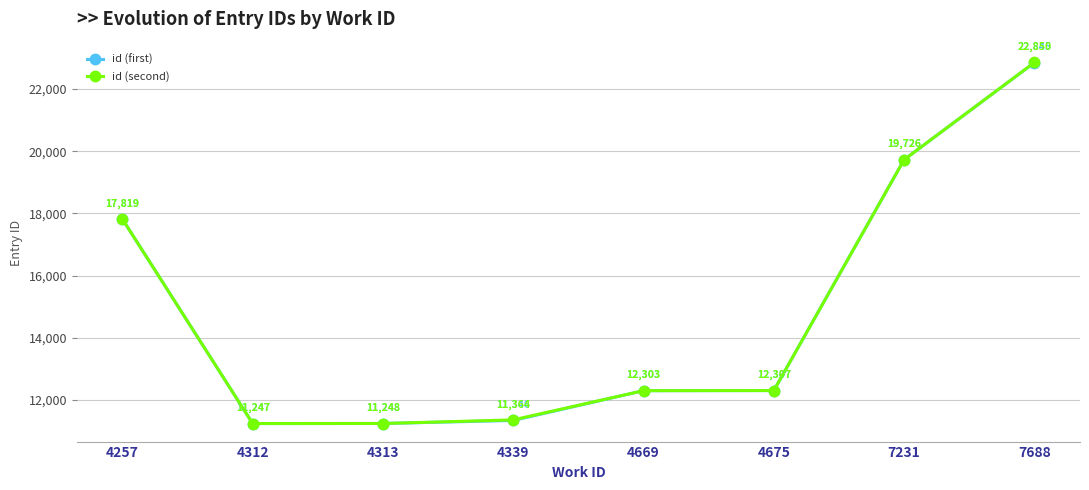

Rank the categories by id (first) value from highest to lowest.

7688, 7231, 4257, 4675, 4669, 4339, 4313, 4312